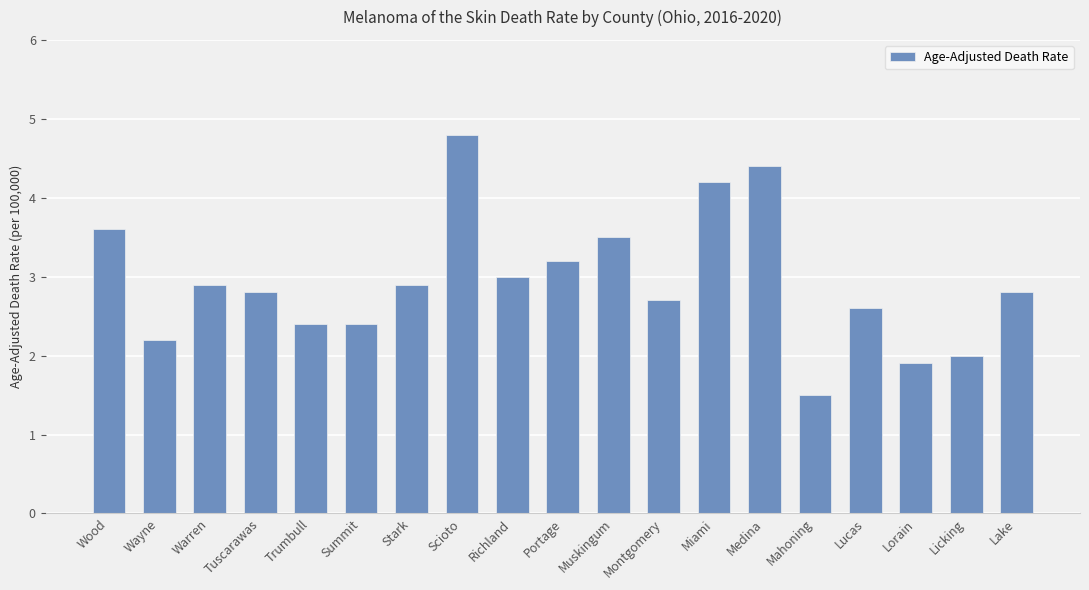

Between Montgomery and Licking, which is larger?

Montgomery